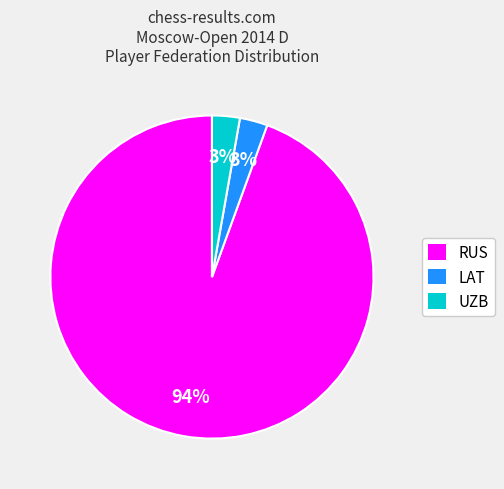

Is there a majority slice in this chart?

Yes